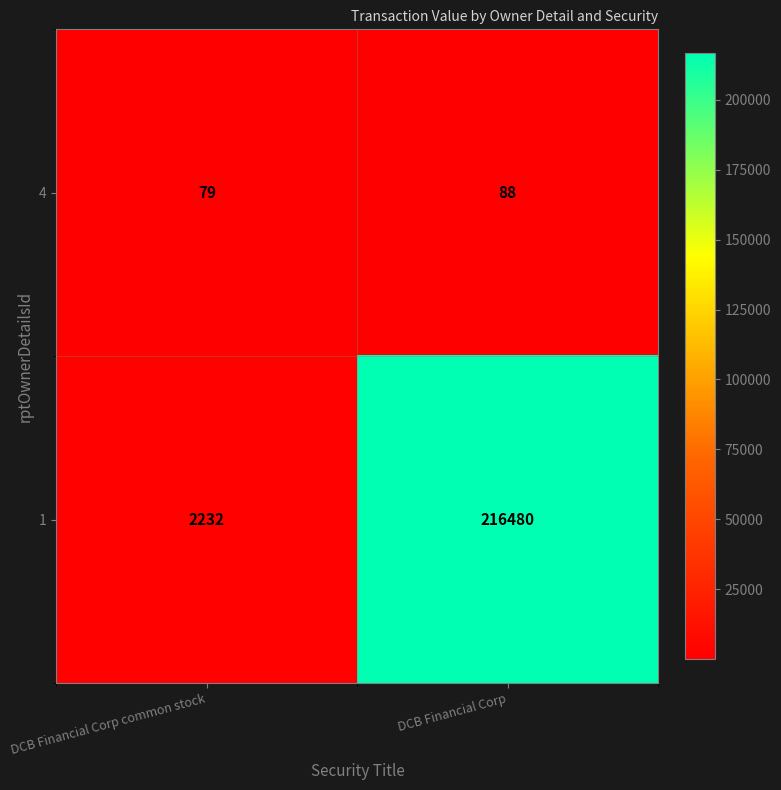

What is the difference between the 4 values at DCB Financial Corp and DCB Financial Corp common stock?

9